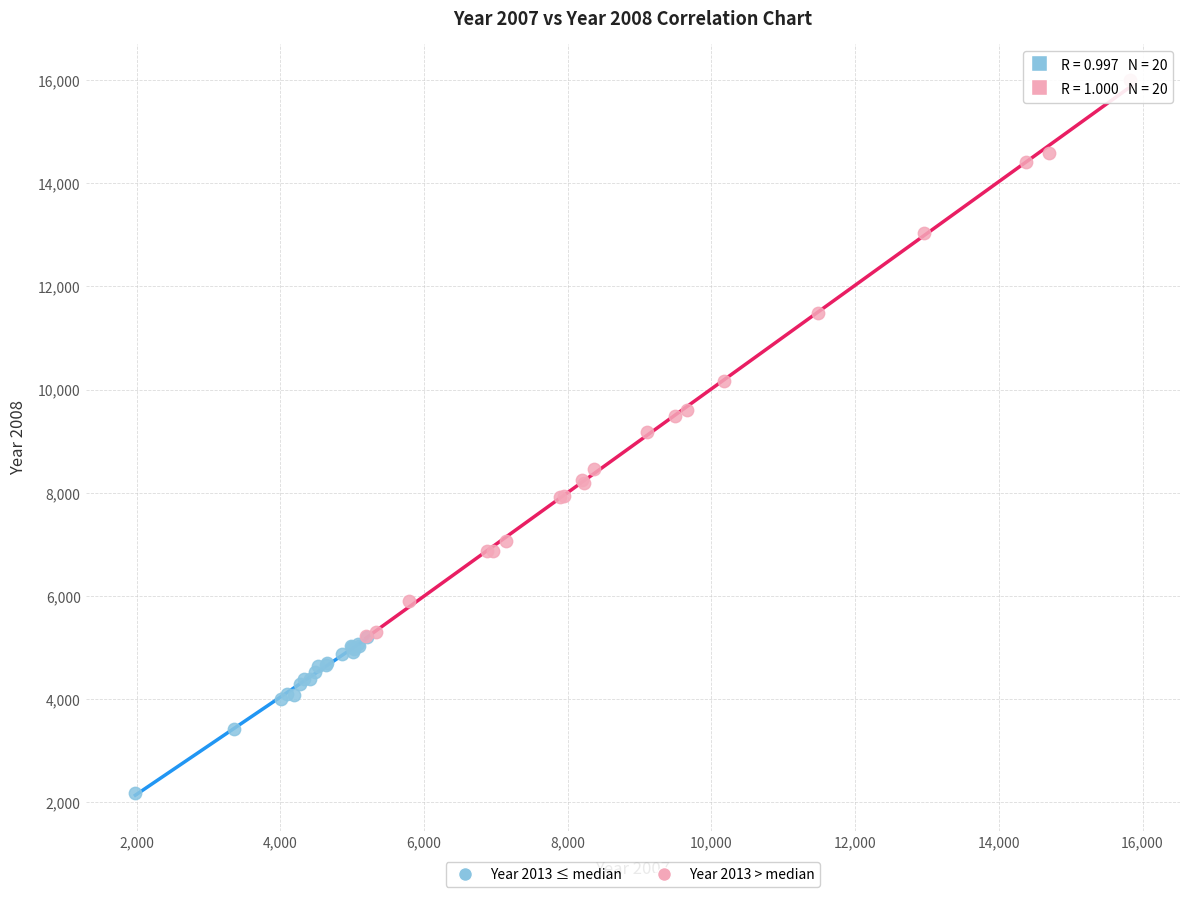

What are all the series names shown in the legend?

Year 2013 ≤ median, Year 2013 > median